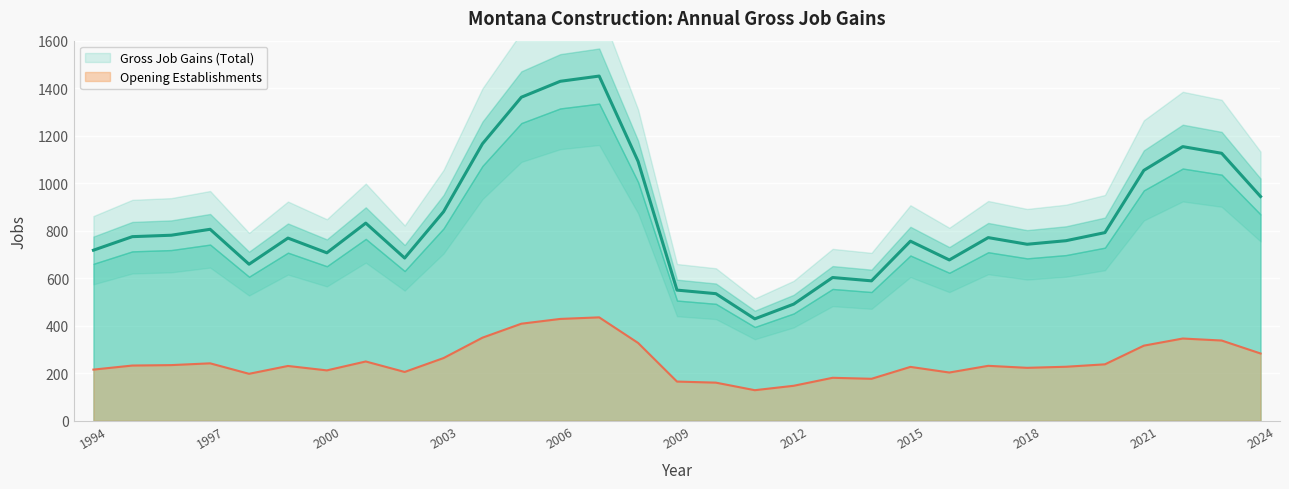

How many interior local valleys does the Opening Establishments series have?

7